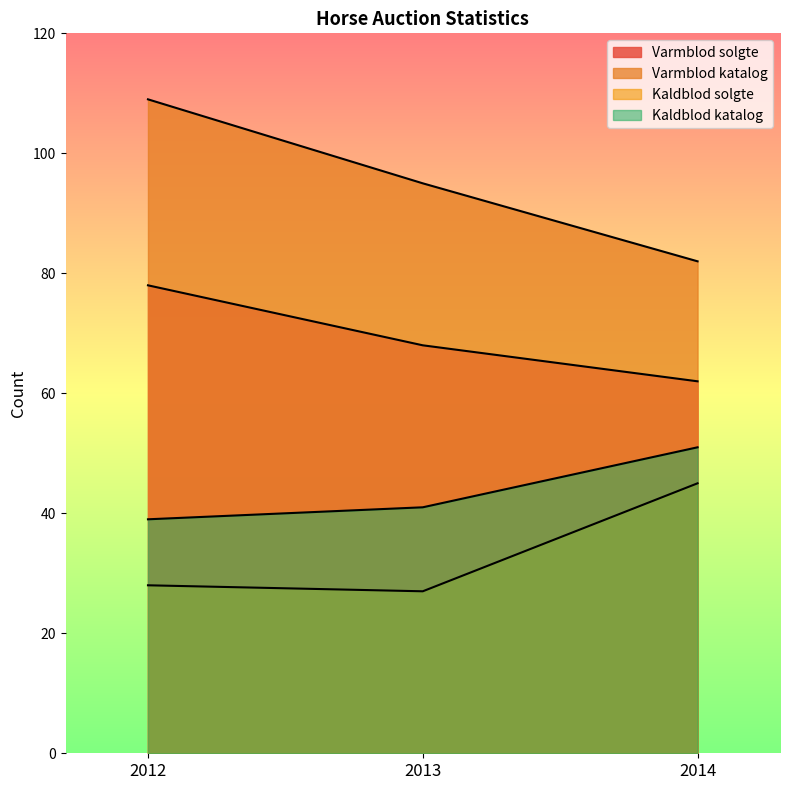

Rank the categories by Varmblod solgte value from lowest to highest.

2014, 2013, 2012